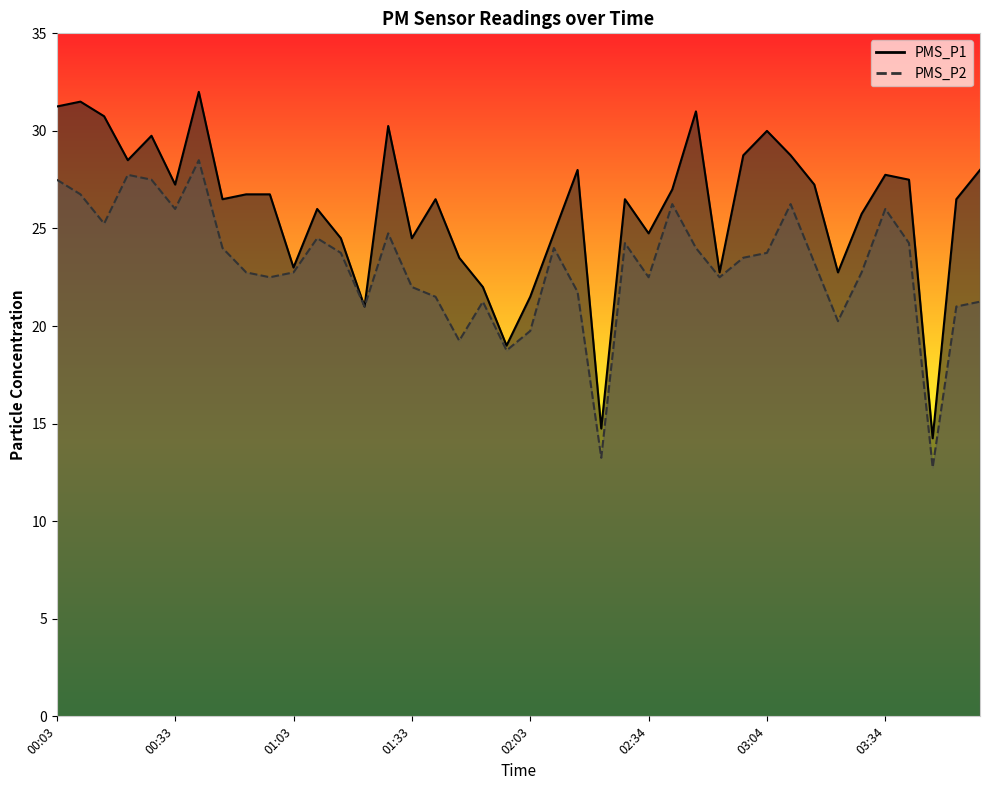

What are all the series names shown in the legend?

PMS_P1, PMS_P2